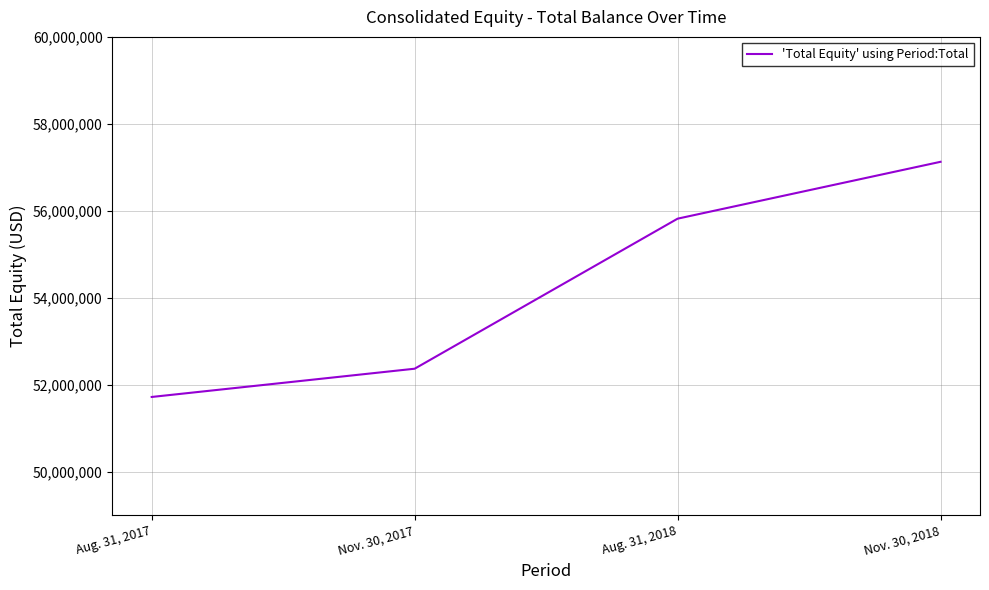

Read the value at Nov. 30, 2018, to the nearest 50.

57127050